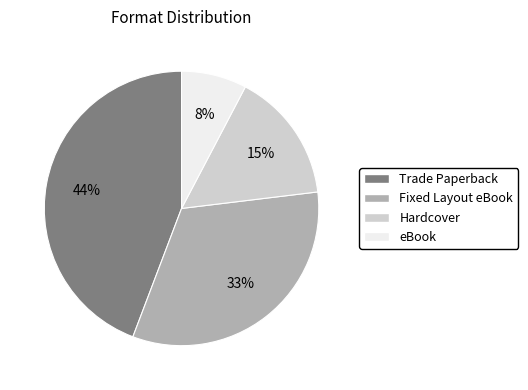

Which has a higher value, Hardcover or eBook?

Hardcover